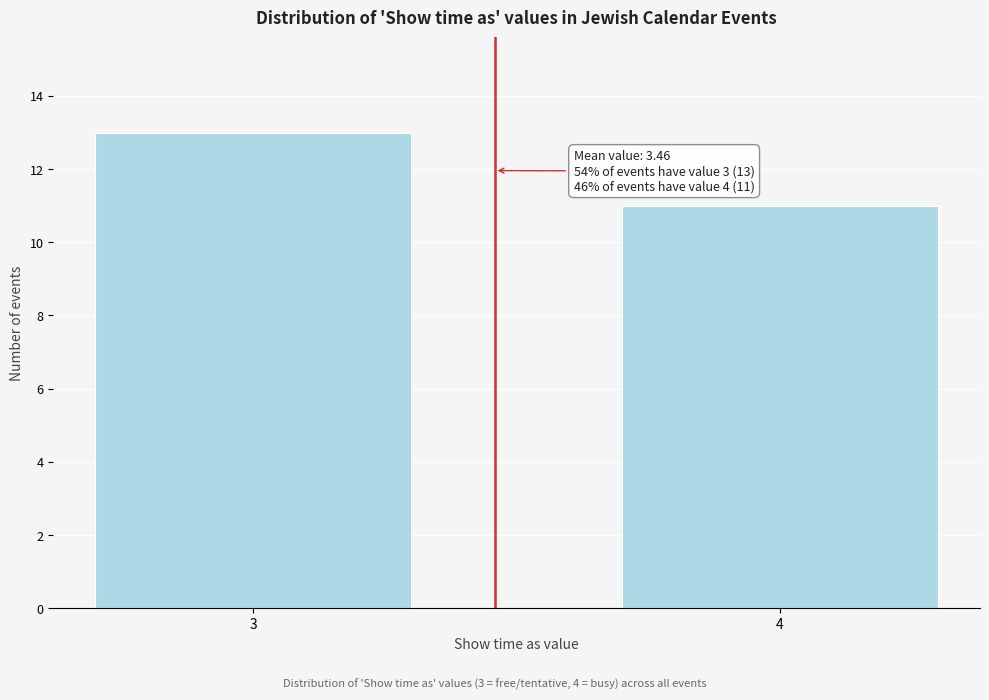

Reading left to right, list all the values displayed in this chart.

13	11